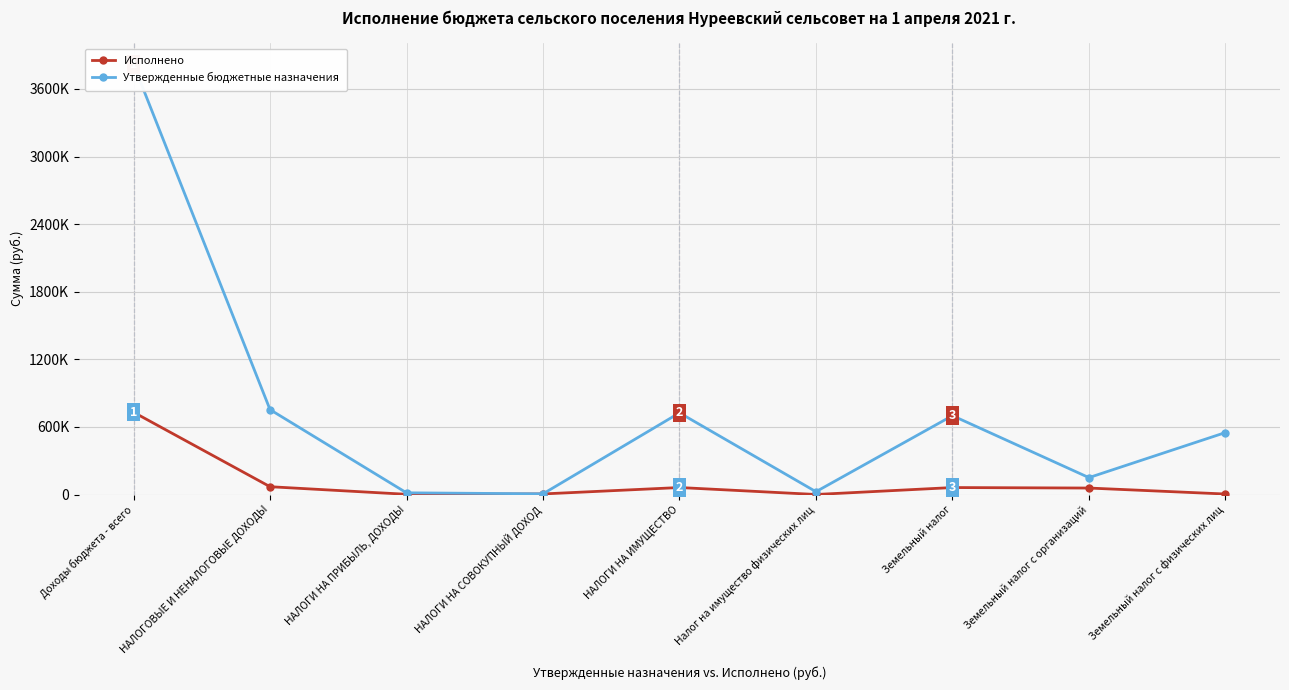

How many distinct data groups are displayed?

2